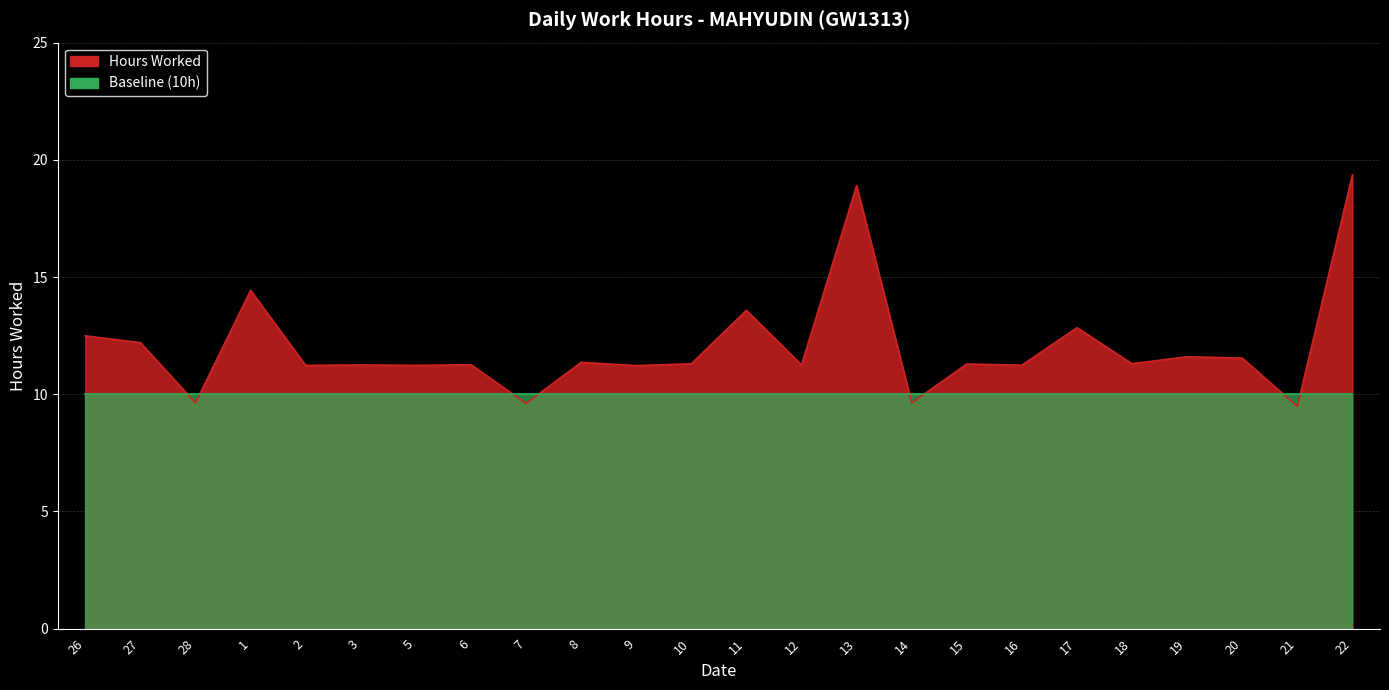

Is it true that the value at 15 is 11.3?

True